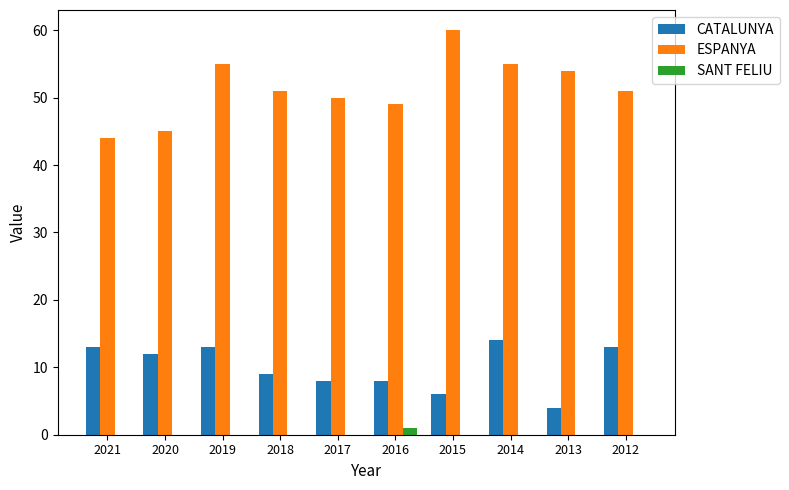

Between 2021 and 2015, which series saw the biggest shift?

ESPANYA